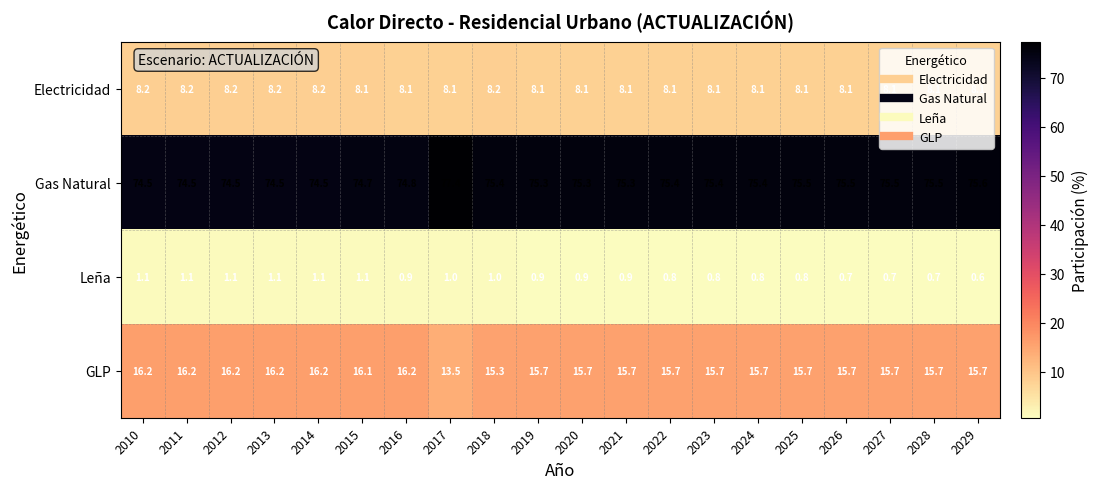

What is the difference between the highest and lowest values at 2012?

73.4